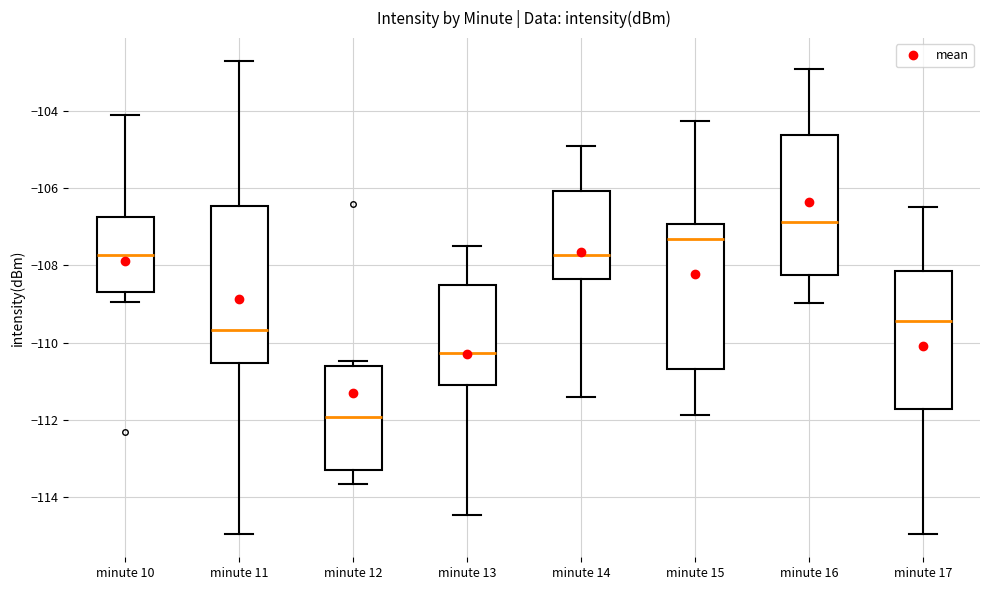

Reading left to right, transcribe this box plot: for each box, give where its median line is, the range the box spans, and where its two whiskers end, as read against the y-axis. The values are not printed on the chart, so give them approximately, as read against the axis.

minute 10: median -107.8, box -108.6 to -106.8, whiskers -109.0 to -104.0
minute 11: median -109.6, box -110.6 to -106.4, whiskers -115.0 to -102.8
minute 12: median -112.0, box -113.4 to -110.6, whiskers -113.6 to -110.4
minute 13: median -110.2, box -111.0 to -108.6, whiskers -114.4 to -107.4
minute 14: median -107.8, box -108.4 to -106.0, whiskers -111.4 to -105.0
minute 15: median -107.4, box -110.6 to -107.0, whiskers -111.8 to -104.2
minute 16: median -106.8, box -108.2 to -104.6, whiskers -109.0 to -102.8
minute 17: median -109.4, box -111.8 to -108.2, whiskers -115.0 to -106.4